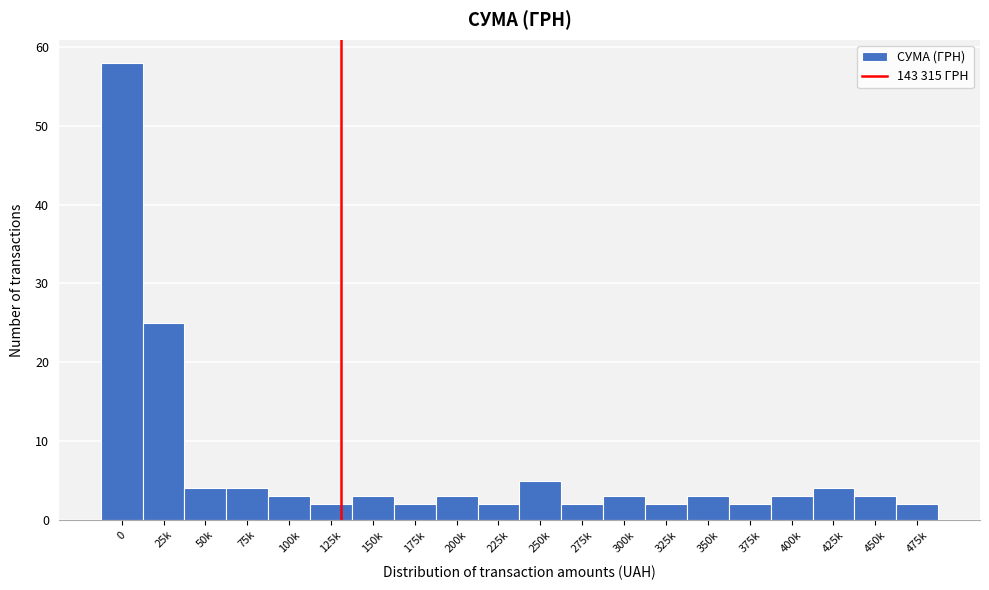

Reading right to left, extract all data points from this chart.

2	3	4	3	2	3	2	3	2	5	2	3	2	3	2	3	4	4	25	58